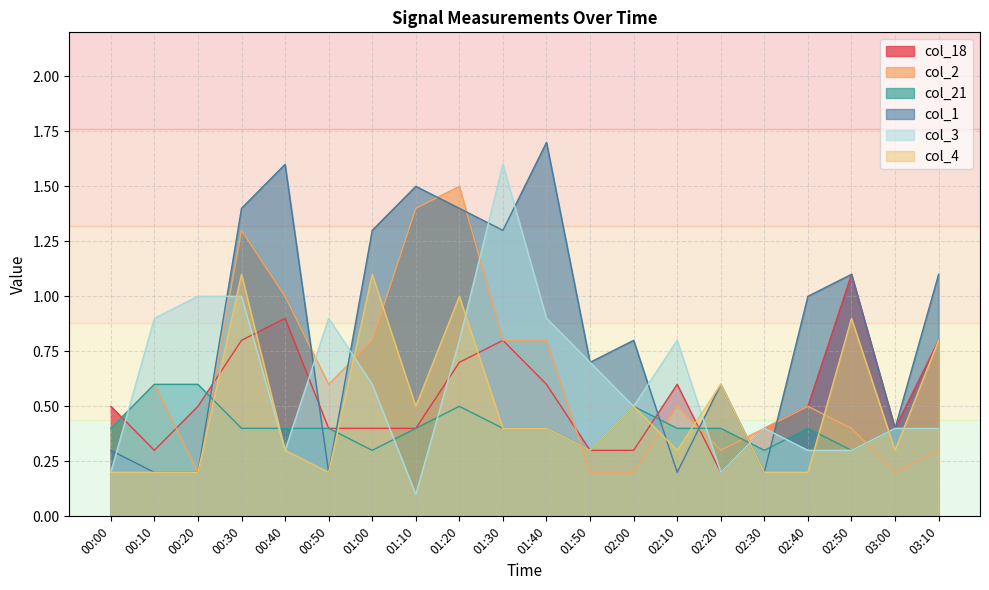

Is it true that col_18 equals 0.1 at 02:10?

False